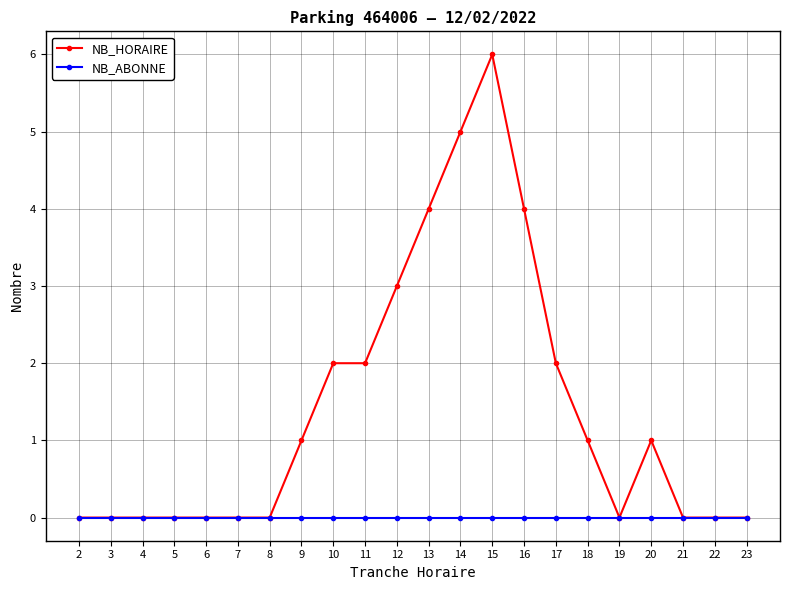

The NB_HORAIRE series shows 2 at 18. True or false?

False